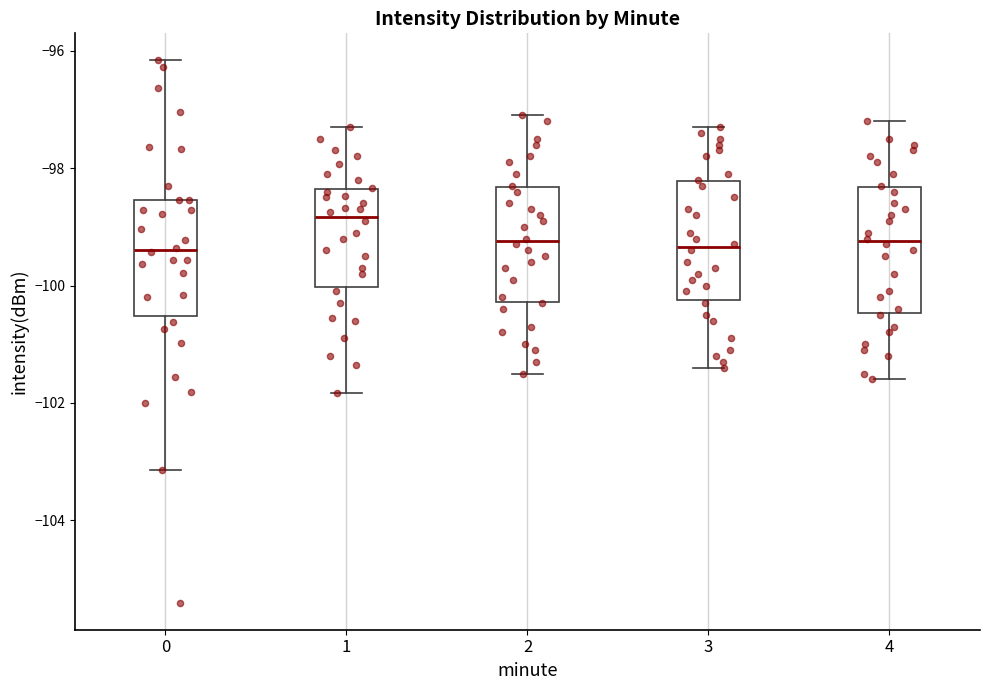

Reading left to right, read every box against the y-axis: the position of its median line, the range the box covers, and the ends of its whiskers. The values are not printed on the chart, so give them approximately, as read against the axis.

0: median -99.4, box -100.6 to -98.6, whiskers -103.2 to -96.2
1: median -98.8, box -100.0 to -98.4, whiskers -101.8 to -97.2
2: median -99.2, box -100.2 to -98.4, whiskers -101.4 to -97.0
3: median -99.4, box -100.2 to -98.2, whiskers -101.4 to -97.2
4: median -99.2, box -100.4 to -98.4, whiskers -101.6 to -97.2